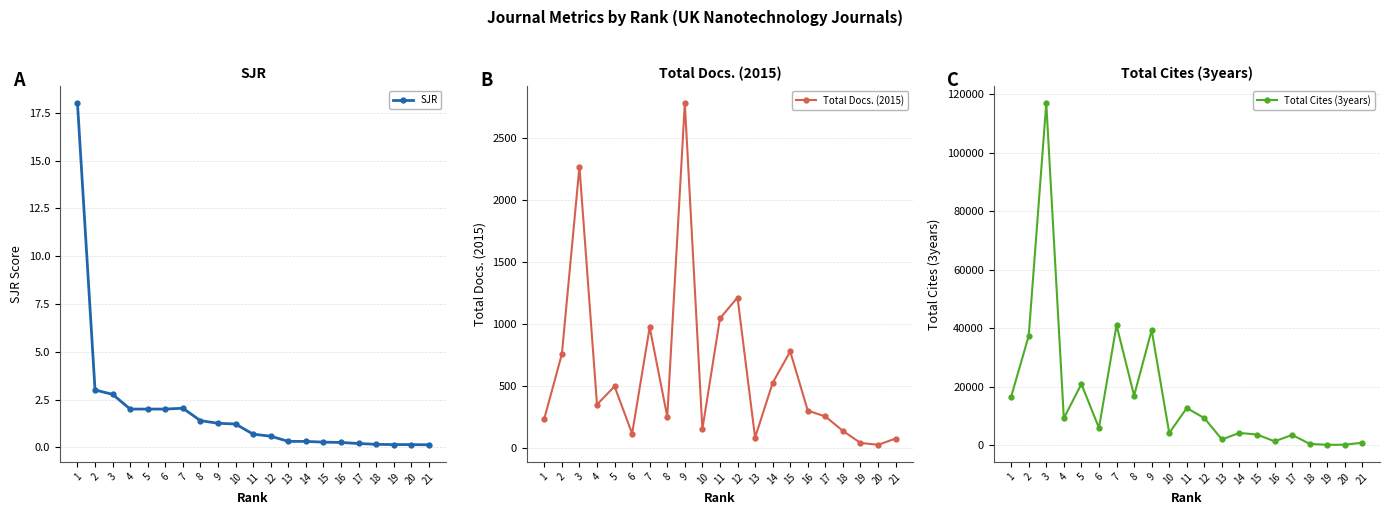

True or false: SJR has more than 0 points higher than both neighbors.

True